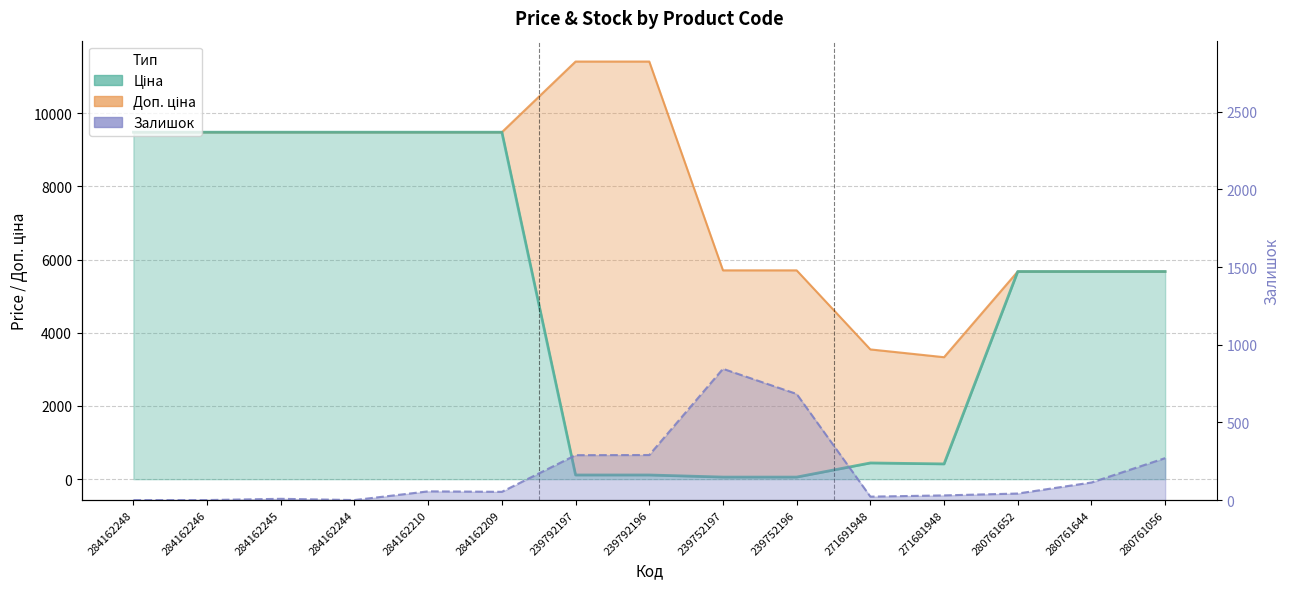

How many data points in Доп. ціна are above 9480?

8